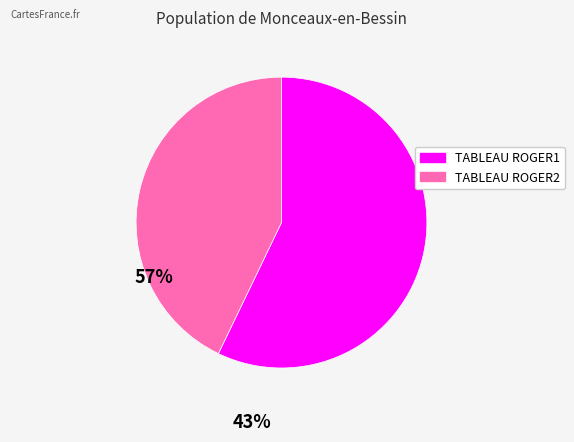

Which has a higher value, TABLEAU ROGER1 or TABLEAU ROGER2?

TABLEAU ROGER1